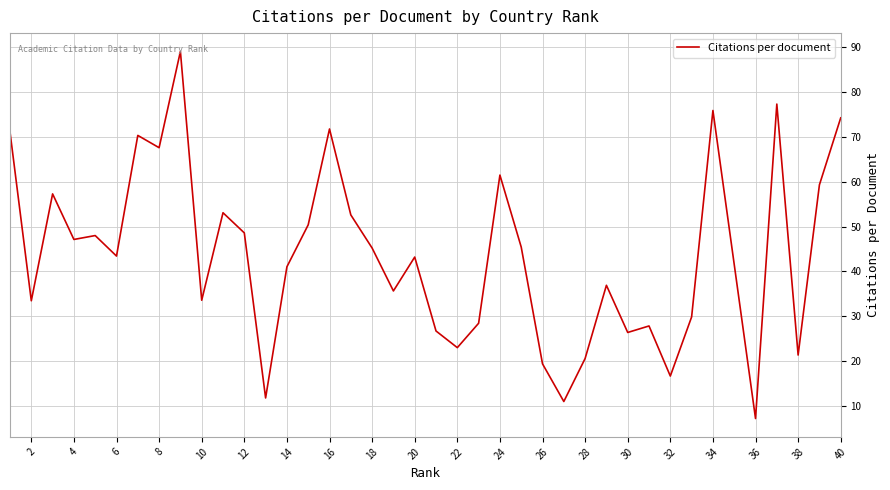

What is the minimum value shown in the chart?

7.2